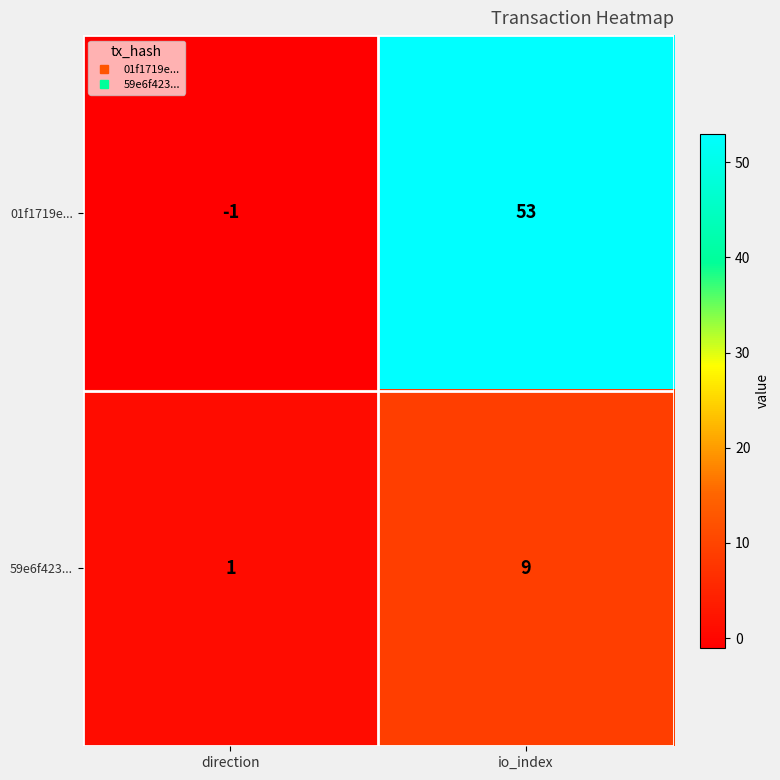

Which series has the largest range (max minus min)?

01f1719e...